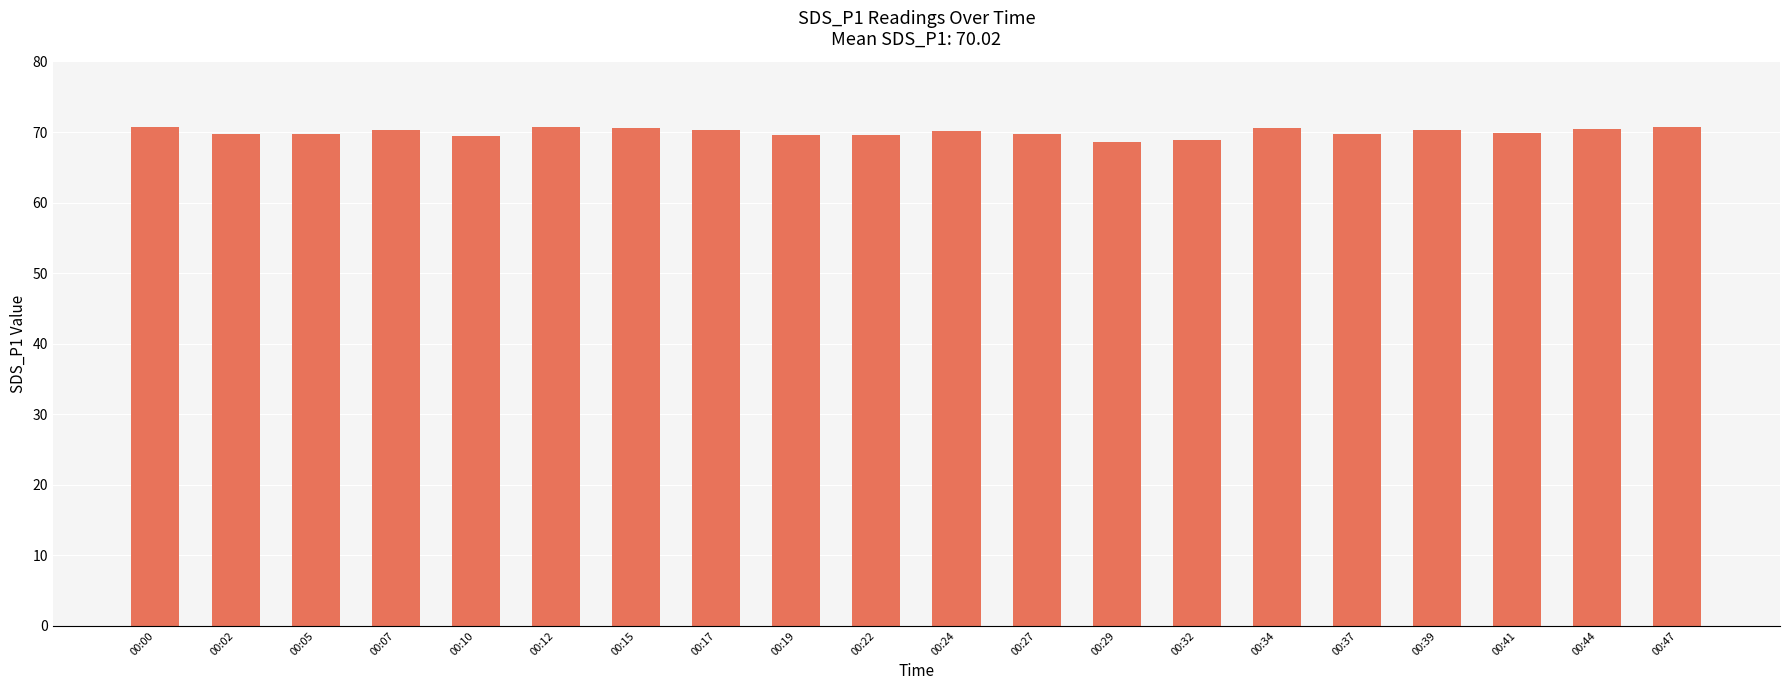

What is the sum of all values?

1399.5